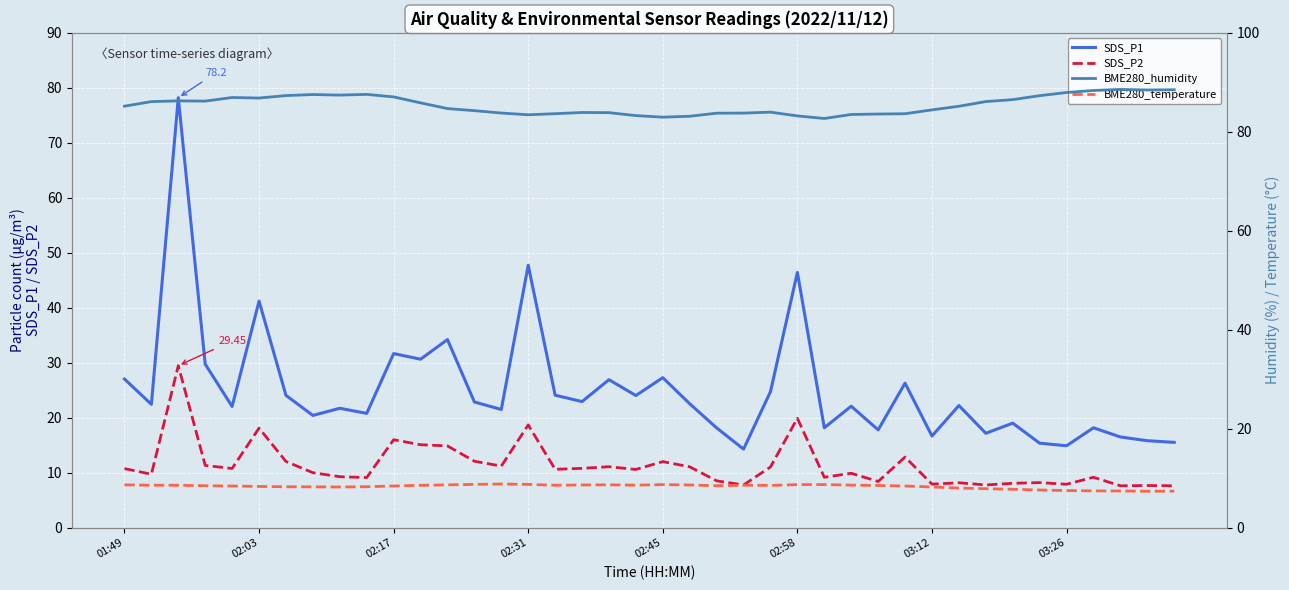

True or false: SDS_P1 and SDS_P2 intersect in this chart.

False